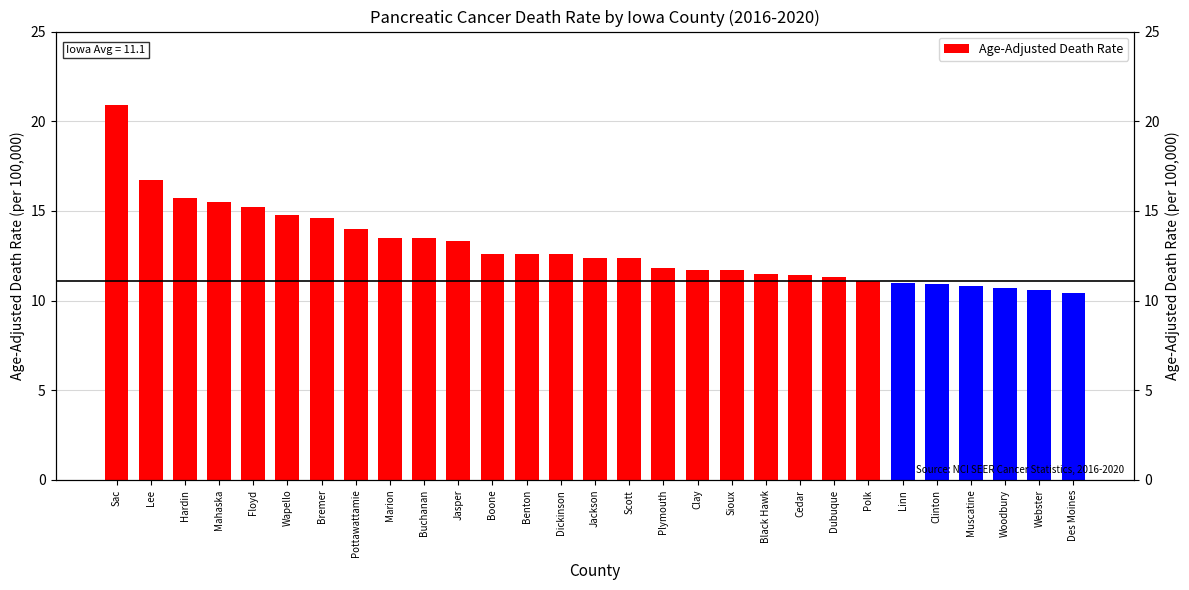

True or false: the data shows 18.1 at Muscatine.

False